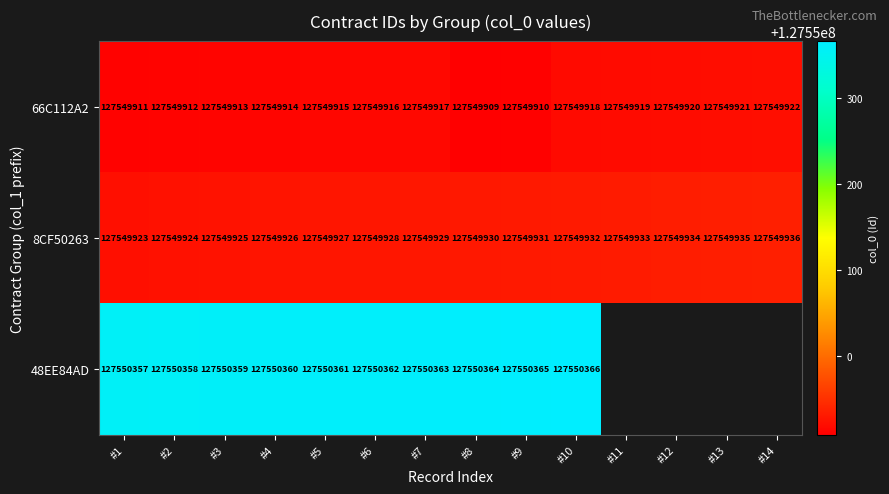

What is the difference between the highest and lowest values at #5?

446